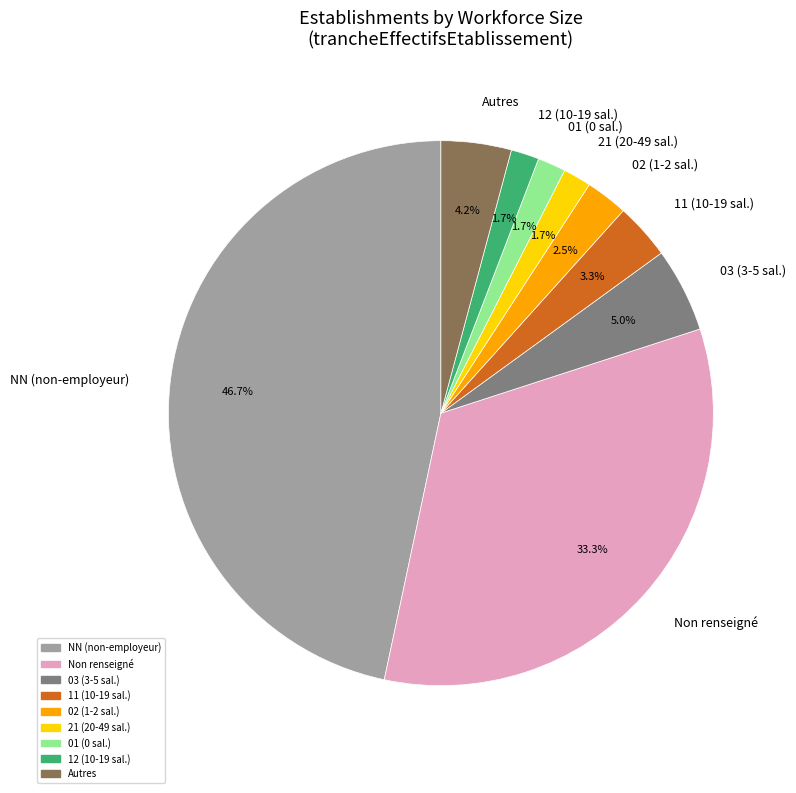

Is 03 (3-5 sal.) the majority of the pie?

No